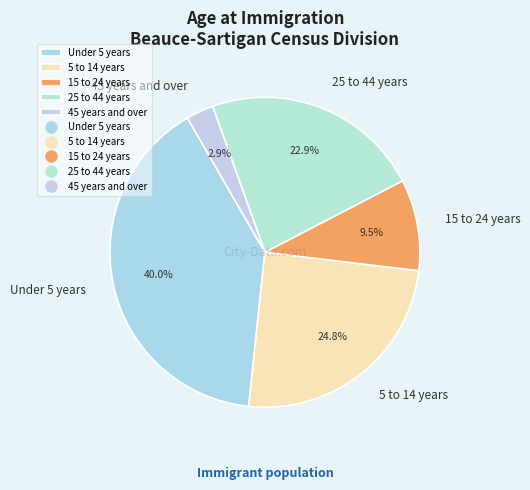

Does 45 years and over represent more than half of the total?

No